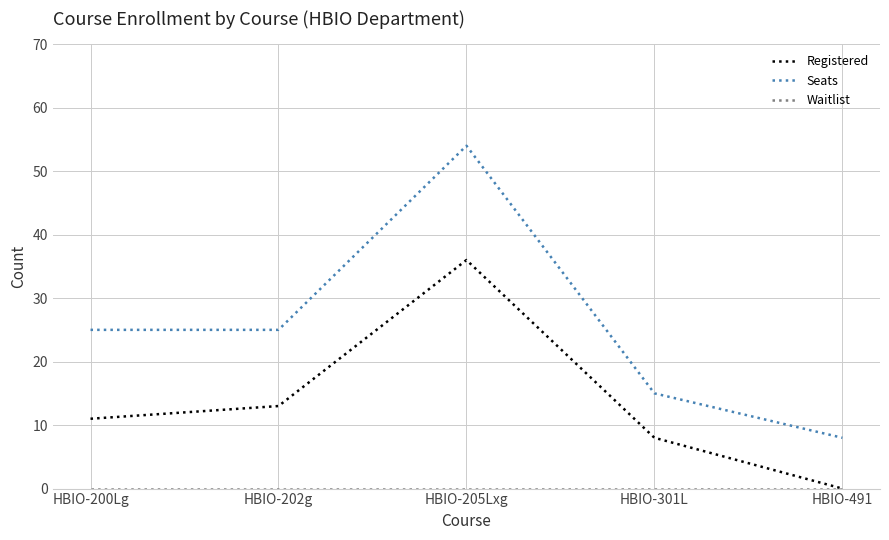

True or false: Registered has more than 1 points higher than both neighbors.

False